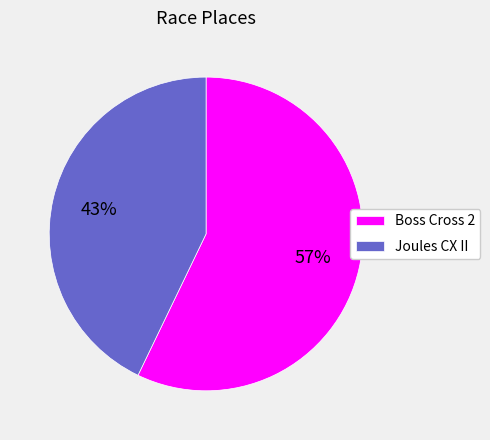

True or false: Boss Cross 2 accounts for 57% of the total.

True